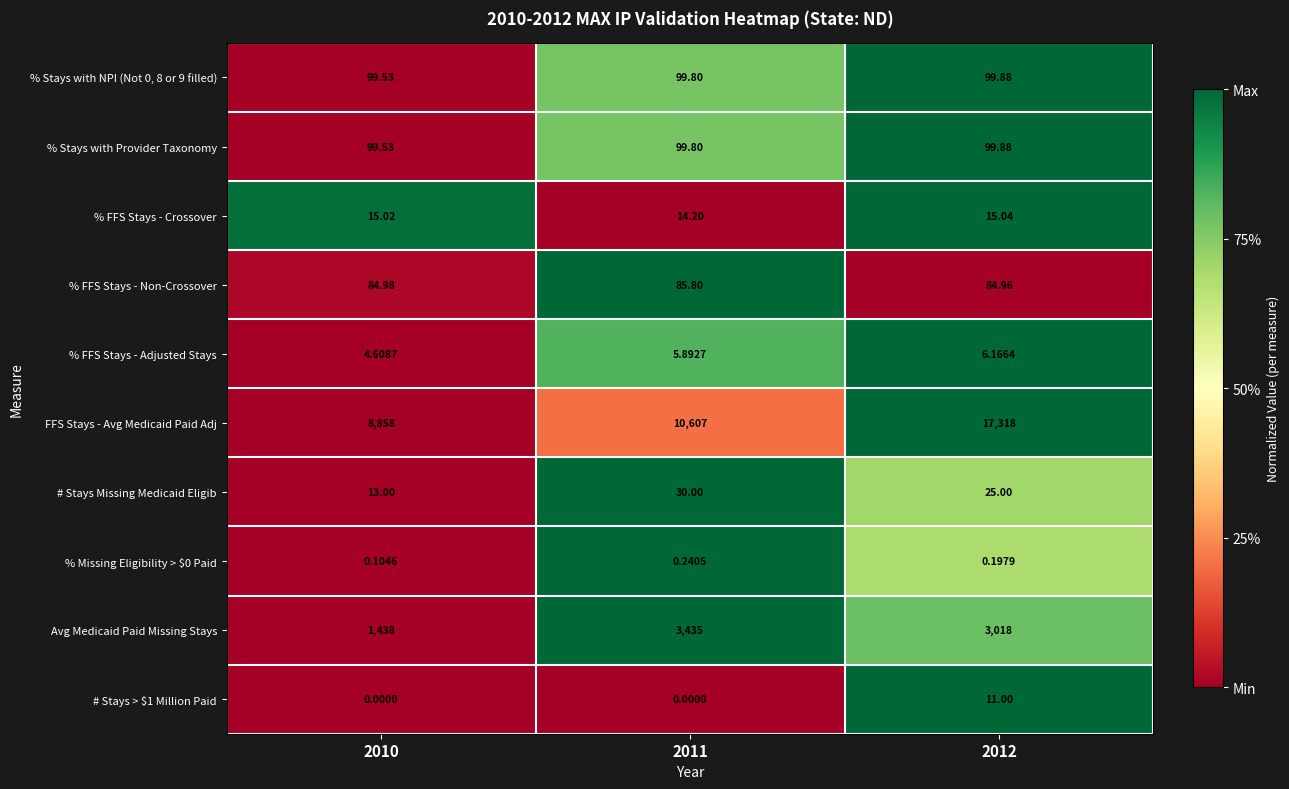

Is the value of # Stays Missing Medicaid Eligib at 2012 greater than the value of Avg Medicaid Paid Missing Stays at 2010?

No